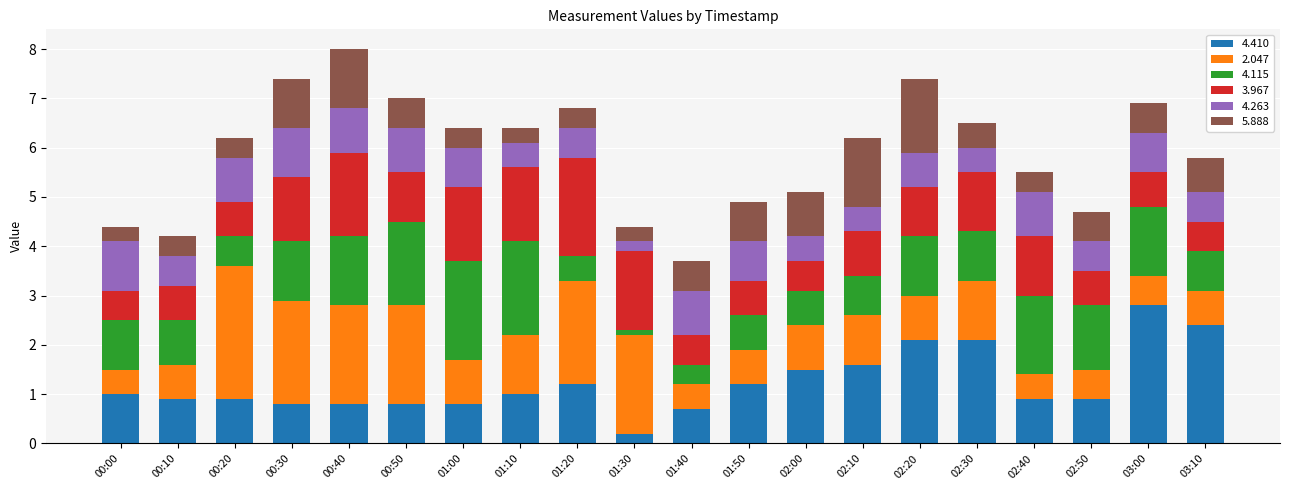

The value of 4.410 at 00:20 is 0.9. True or false?

True